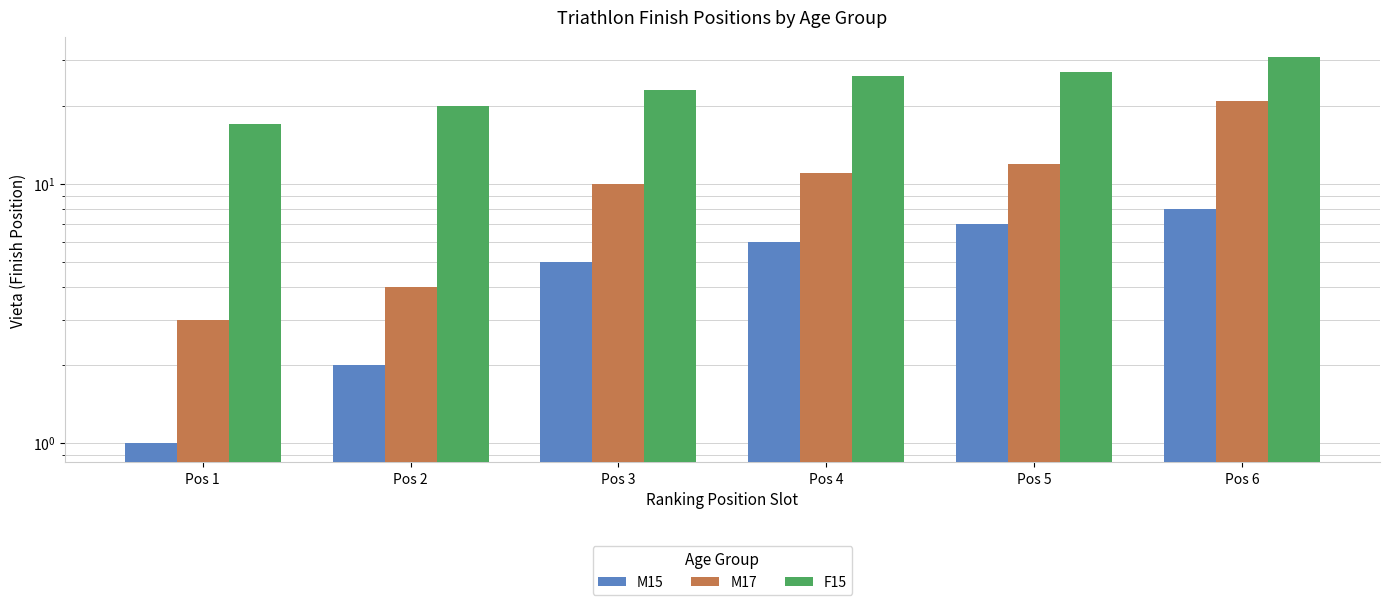

How many data points in M15 are less than 6?

3